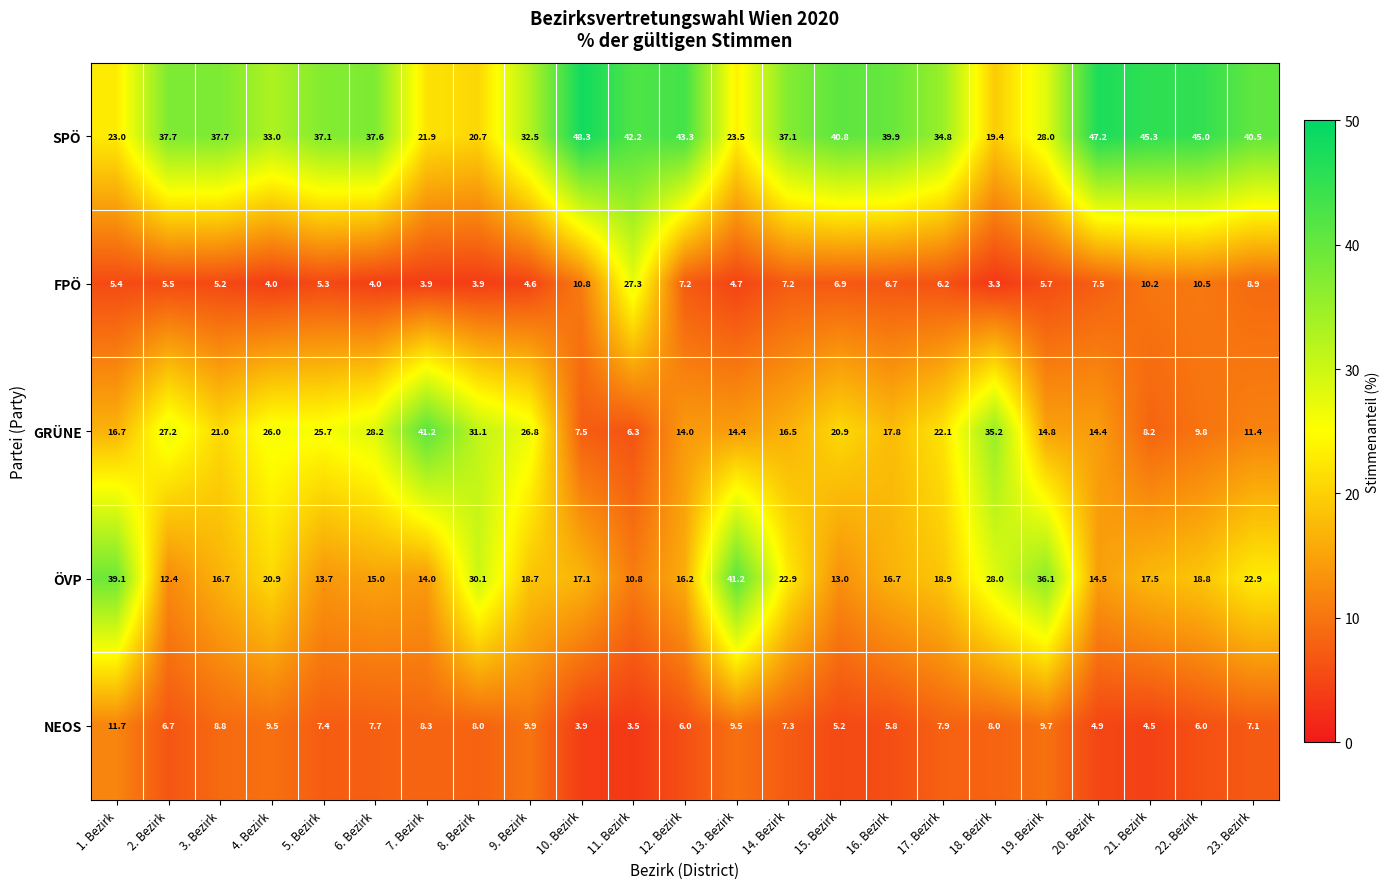

At 11. Bezirk, list the series in order from largest to smallest.

SPÖ, FPÖ, ÖVP, GRÜNE, NEOS